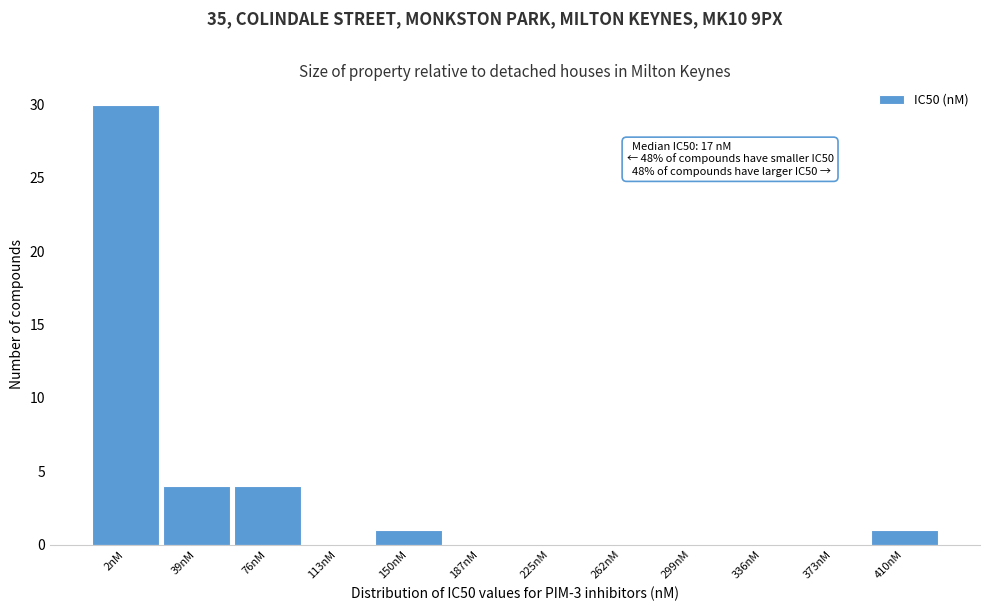

Reading left to right, extract all data points from this chart.

2nM=30	39nM=4	76nM=4	113nM=0	150nM=1	187nM=0	225nM=0	262nM=0	299nM=0	336nM=0	373nM=0	410nM=1